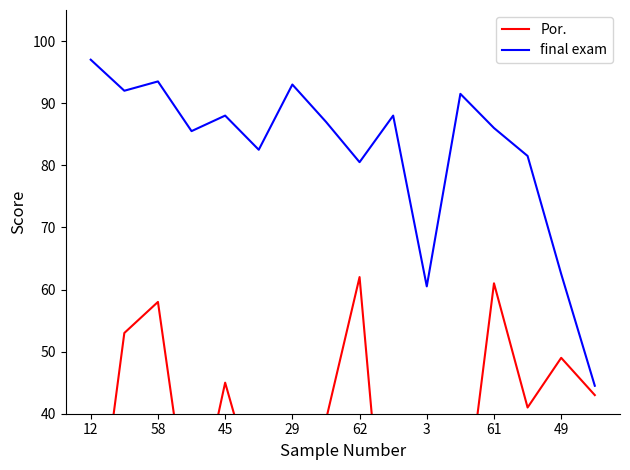

What is the average value of the Por. series?

35.0